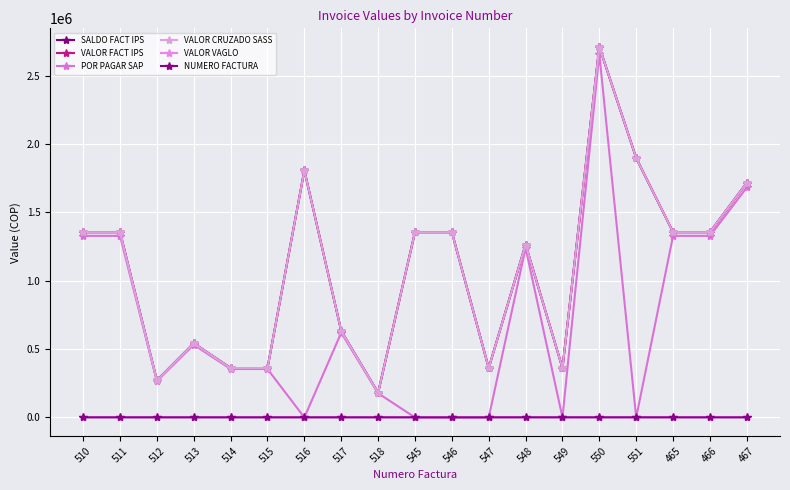

At which category does VALOR FACT IPS reach its first local peak?

513